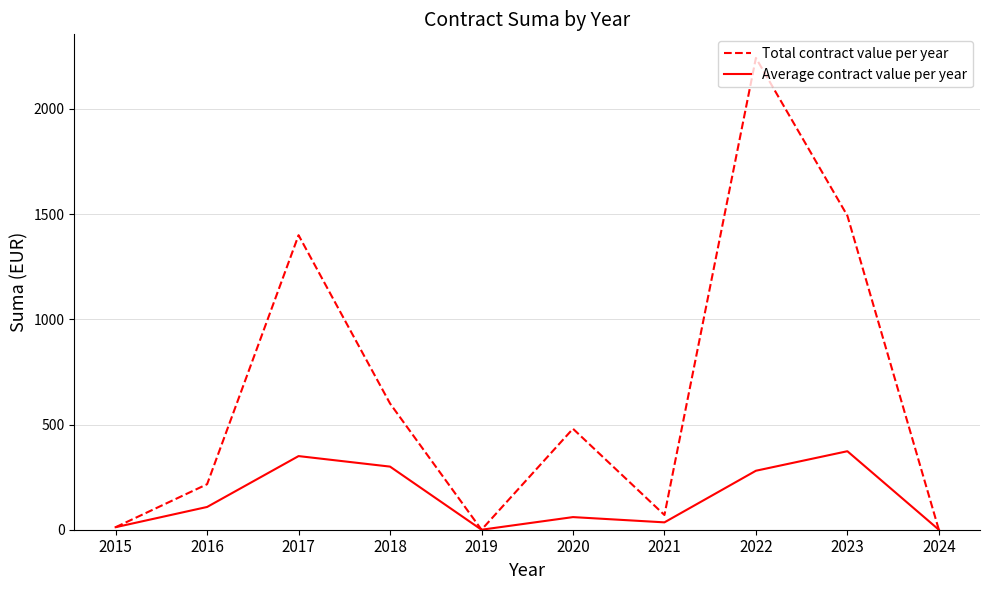

What is the spread (max minus min) of values at 2023?

1119.5